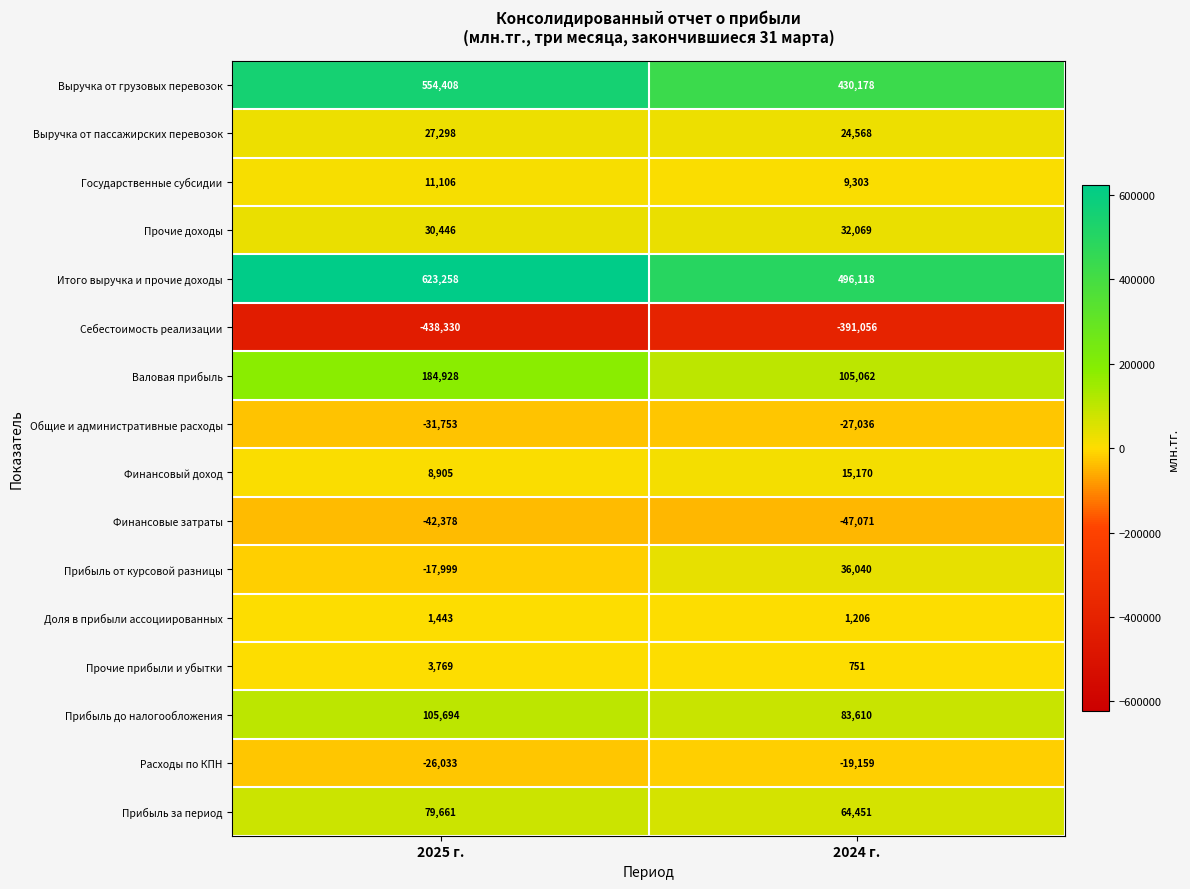

The Выручка от грузовых перевозок series shows 955914 at 2025 г.. True or false?

False